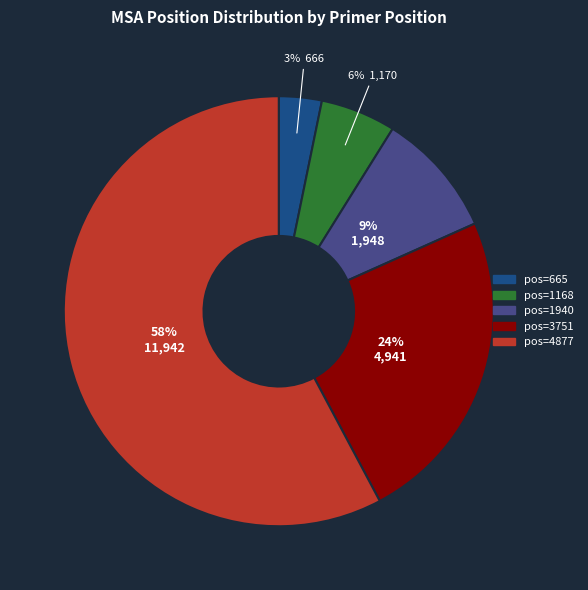

To the nearest percent, what is the average slice percentage?

20%